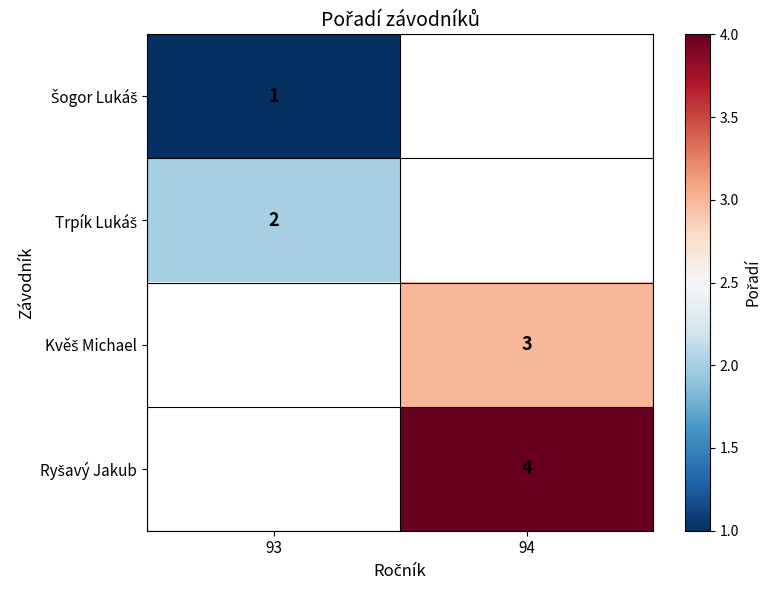

Rank the categories by Trpík Lukáš value from lowest to highest.

93, 94